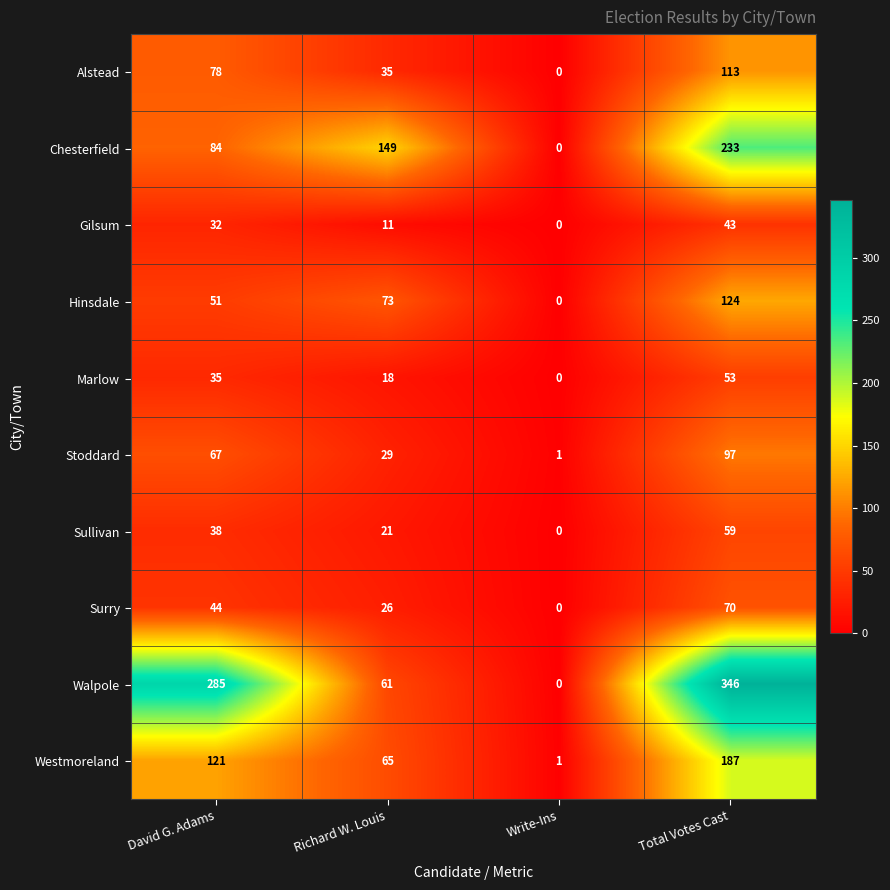

True or false: Alstead has a value of 125 at David G. Adams.

False